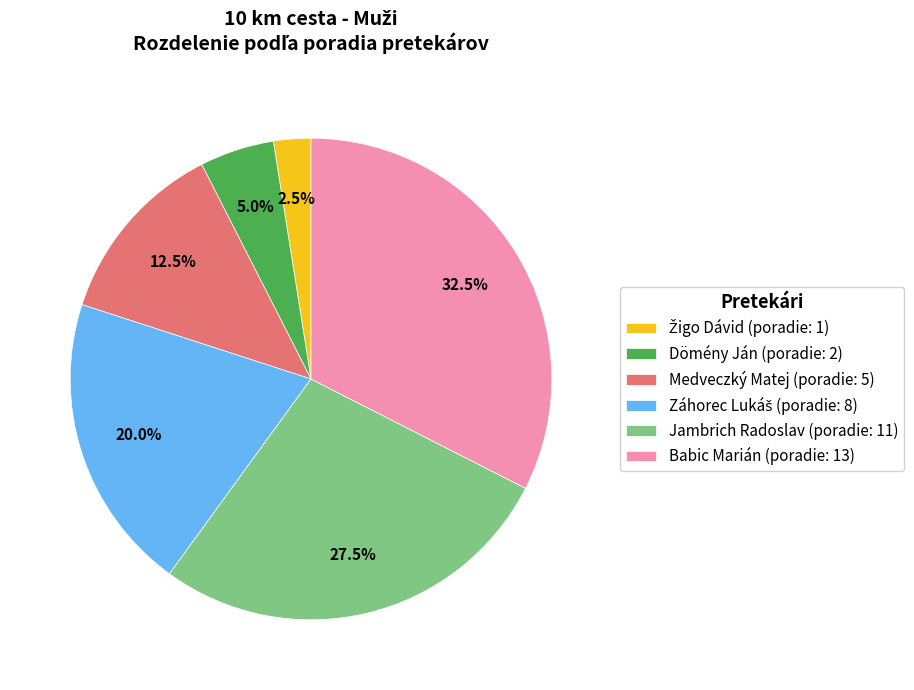

To the nearest percent, what is the difference between the largest and smallest slice percentages?

30%